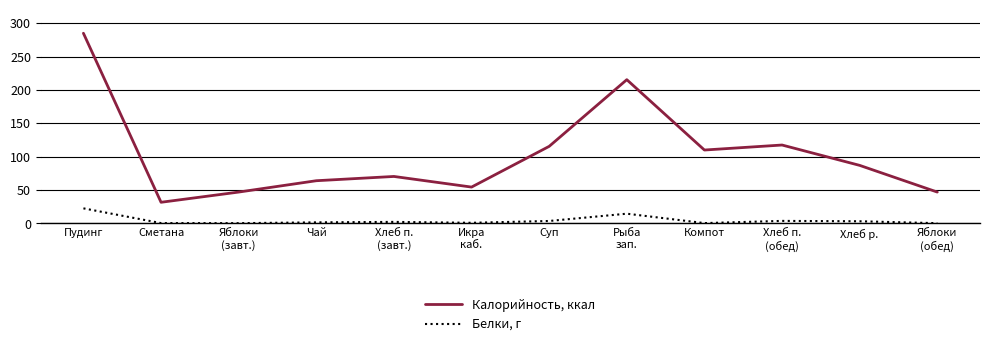

The value of Калорийность, ккал at Икра
каб. is 79.6. True or false?

False